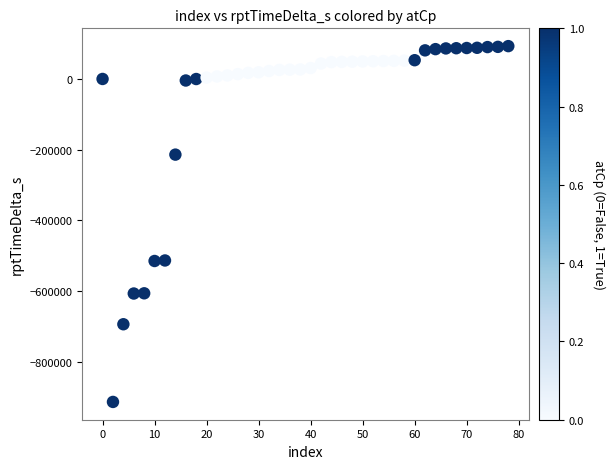

What is the range of X values (max minus min)?

78